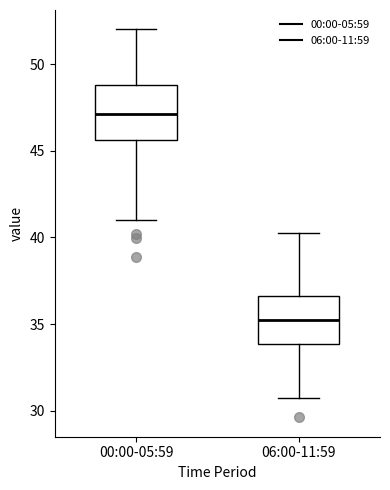

Which box has the highest median line?

00:00-05:59